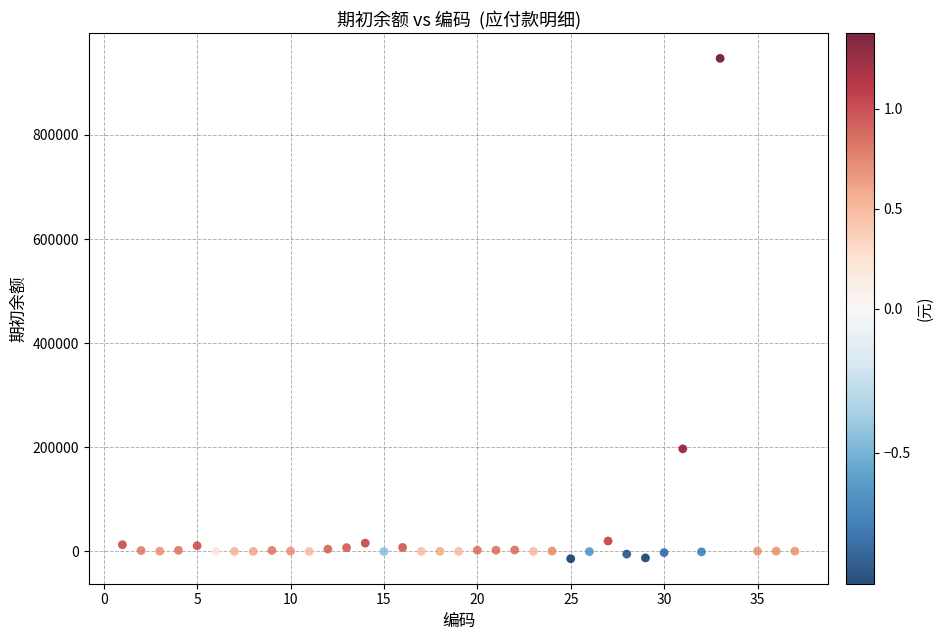

What is the range of Y values (max minus min)?

961030.6